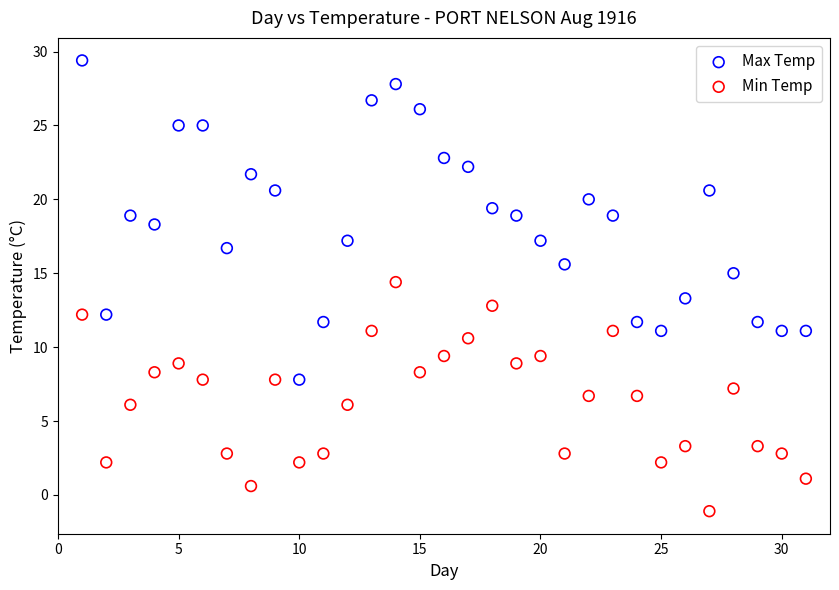

Across all data points, what is the range of X values (max minus min)?

30.0